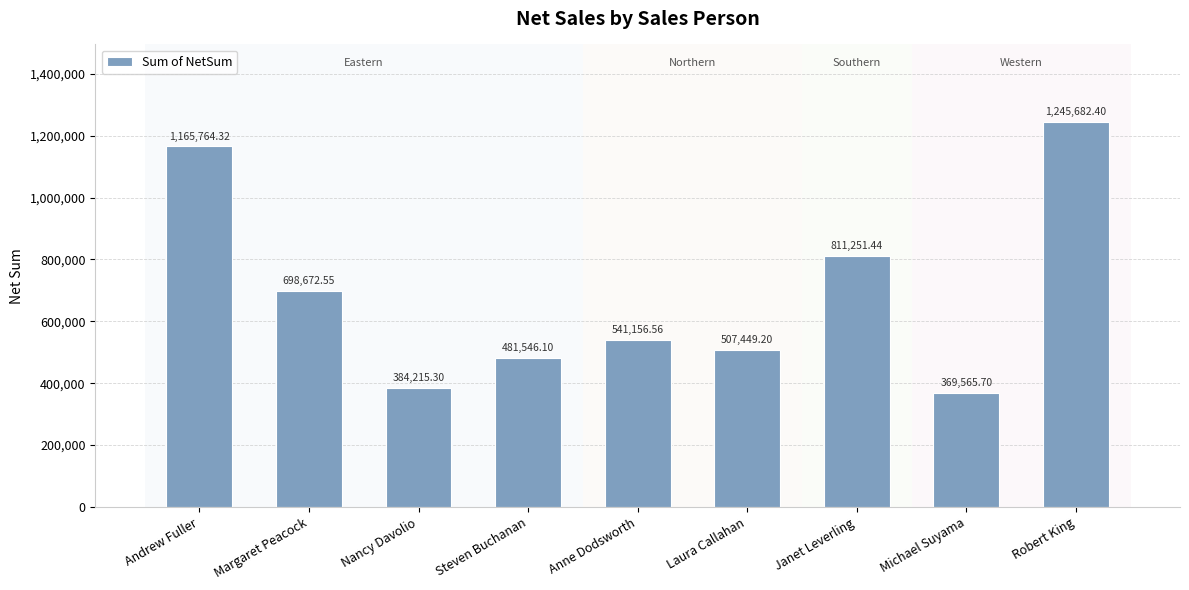

What is the maximum value shown in the chart?

1245682.4